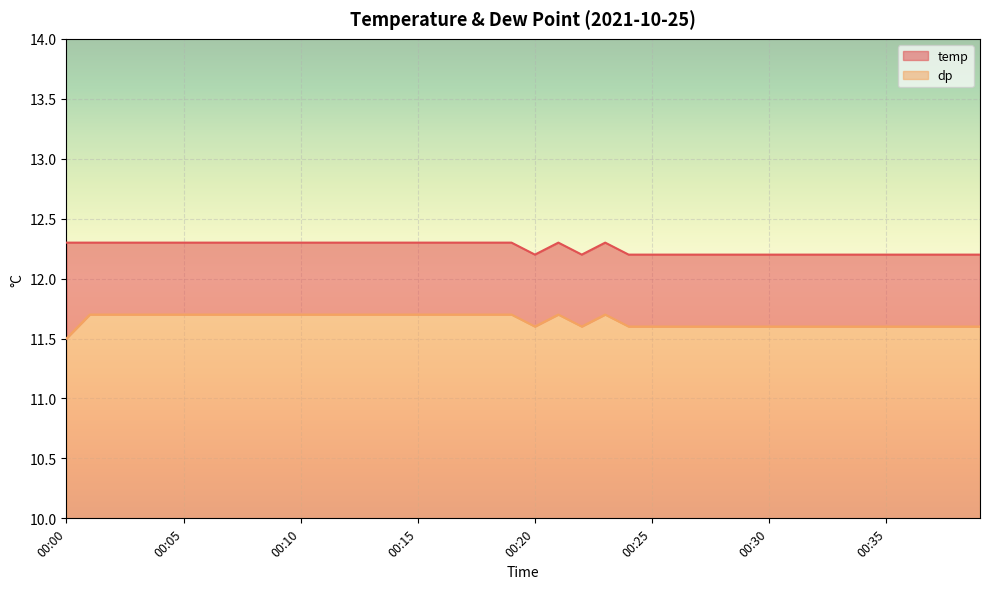

At how many categories does at least one series exceed 11?

40